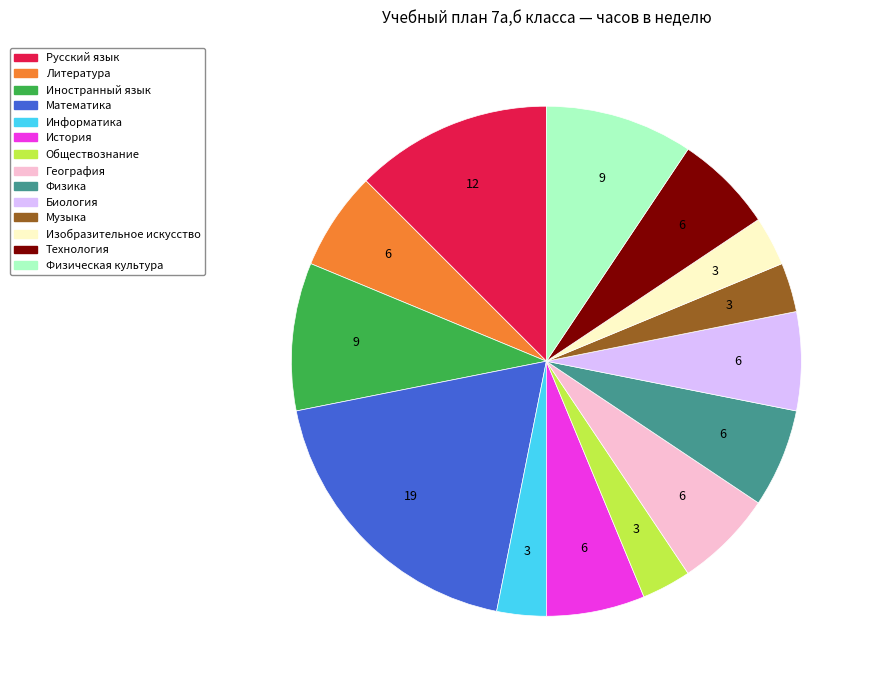

How many segments does this pie chart have?

14